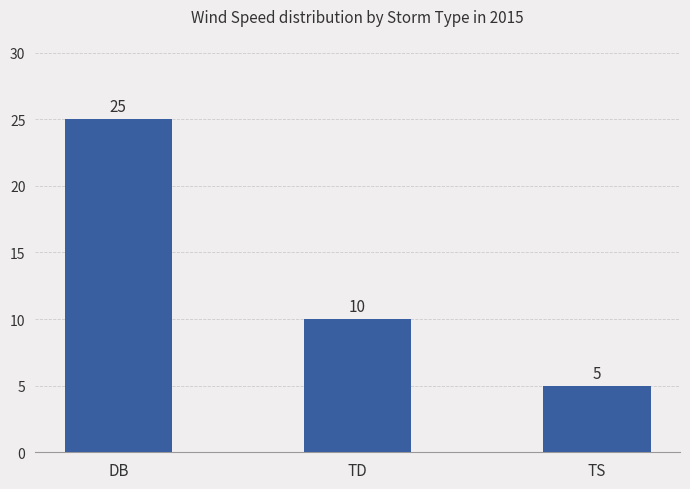

What is the difference between the maximum and second lowest values?

15